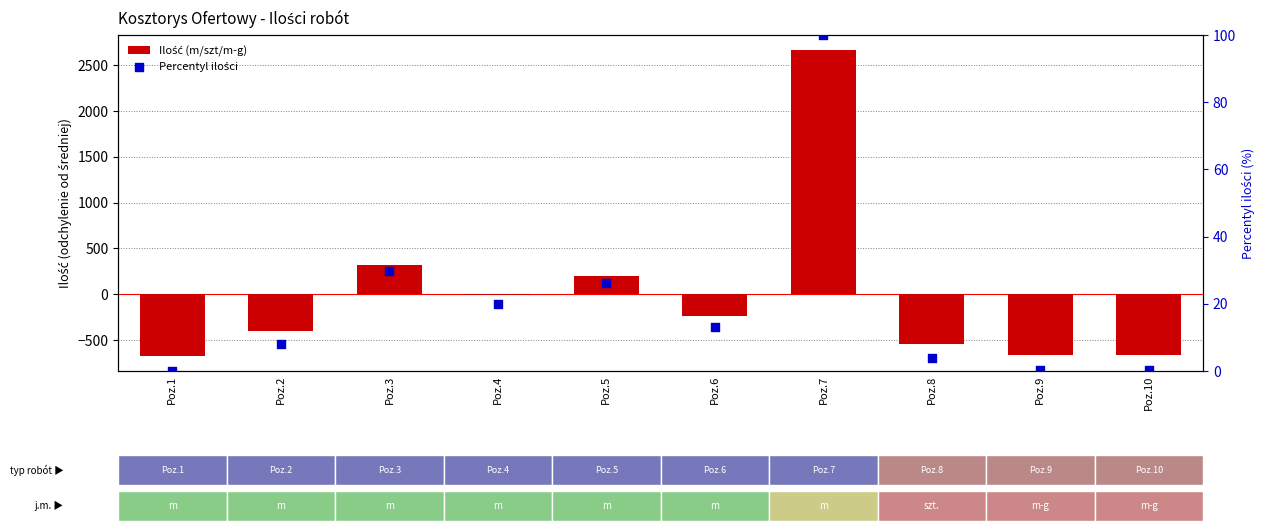

Is the value of Ilość (m/szt/m-g) at Poz.9 greater than the value of Percentyl ilości at Poz.6?

No